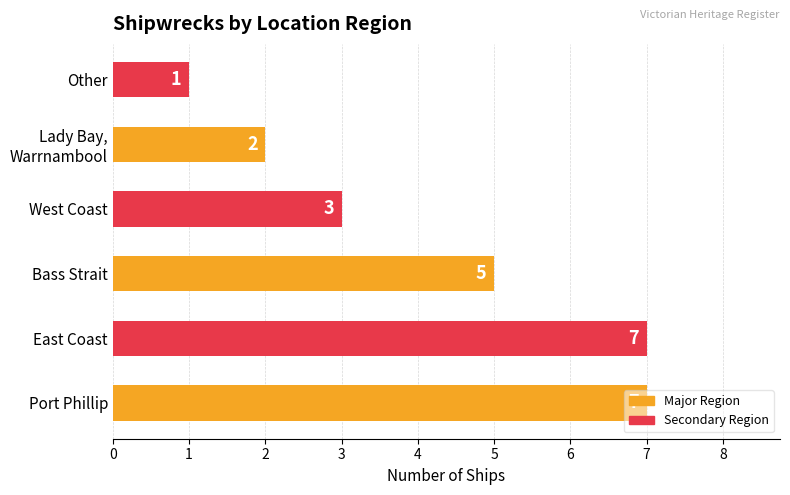

What is the maximum value shown in the chart?

7